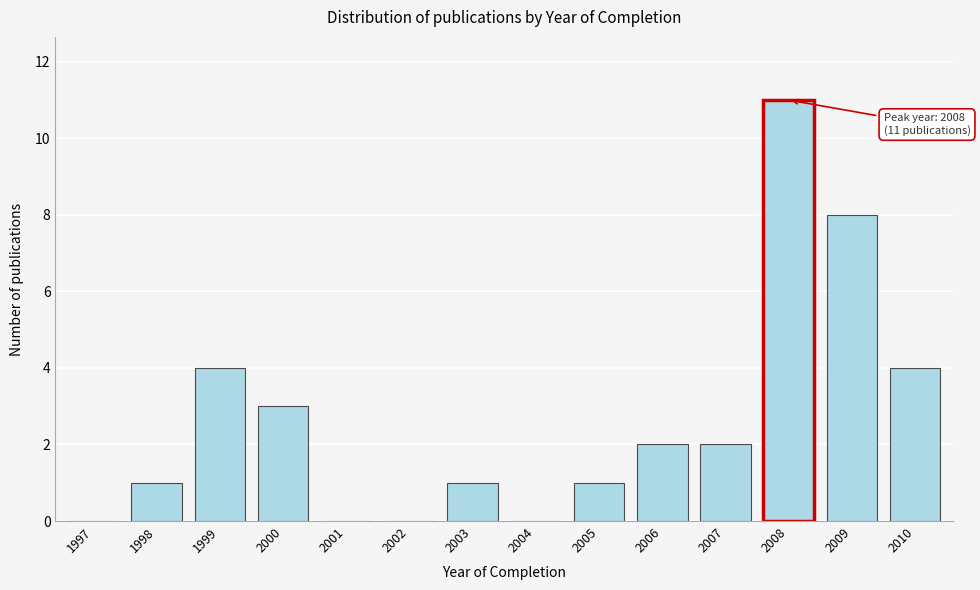

Reading left to right, extract all data points from this chart.

1997=0	1998=1	1999=4	2000=3	2001=0	2002=0	2003=1	2004=0	2005=1	2006=2	2007=2	2008=11	2009=8	2010=4